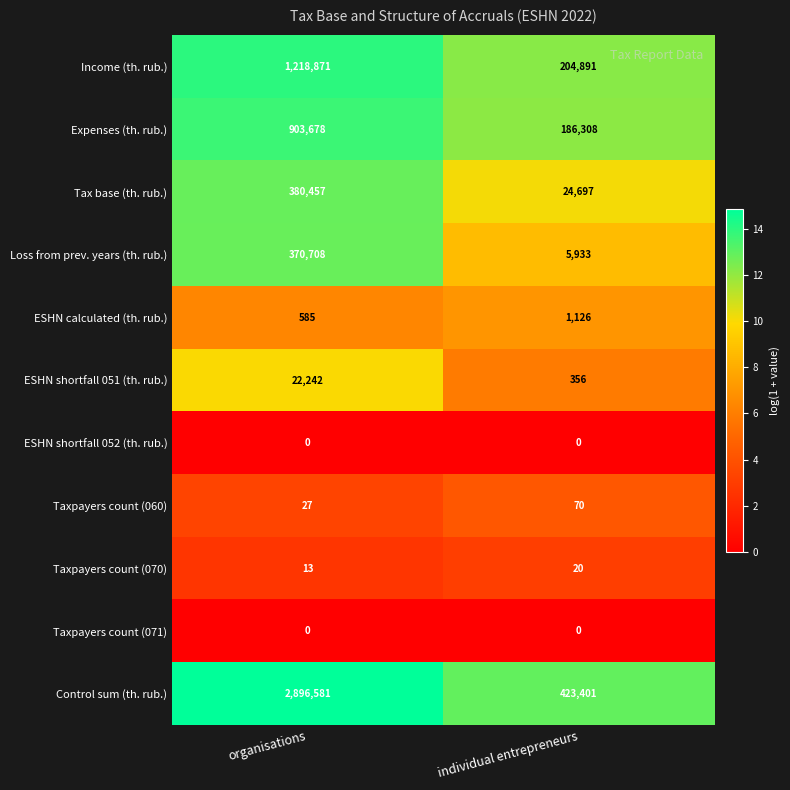

Which category has the highest value in the Expenses (th. rub.) series?

organisations